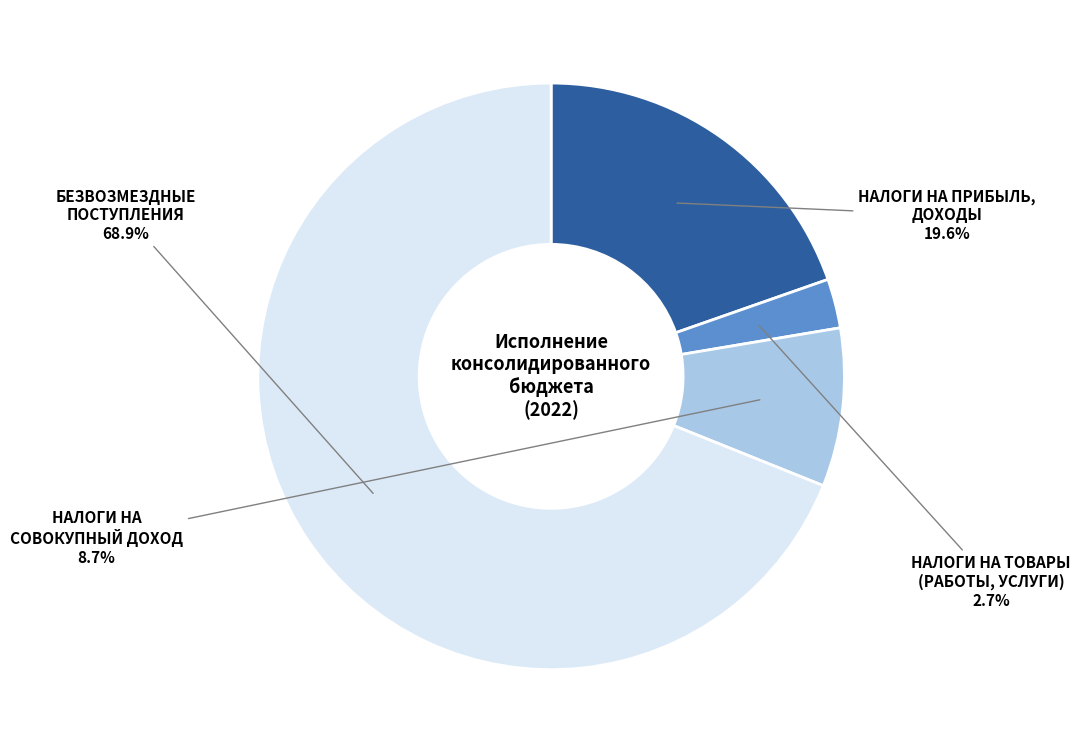

Is there any slice that represents more than half of the pie?

Yes